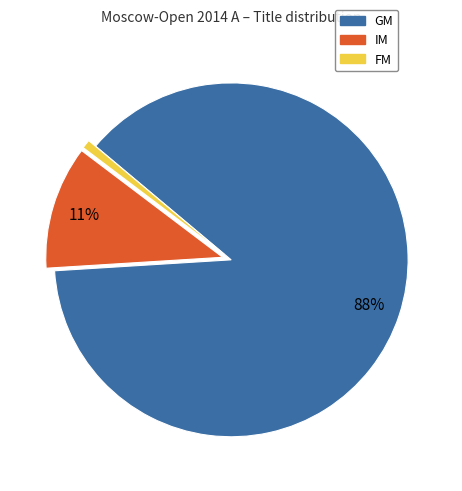

To the nearest percent, what portion does FM represent?

1%